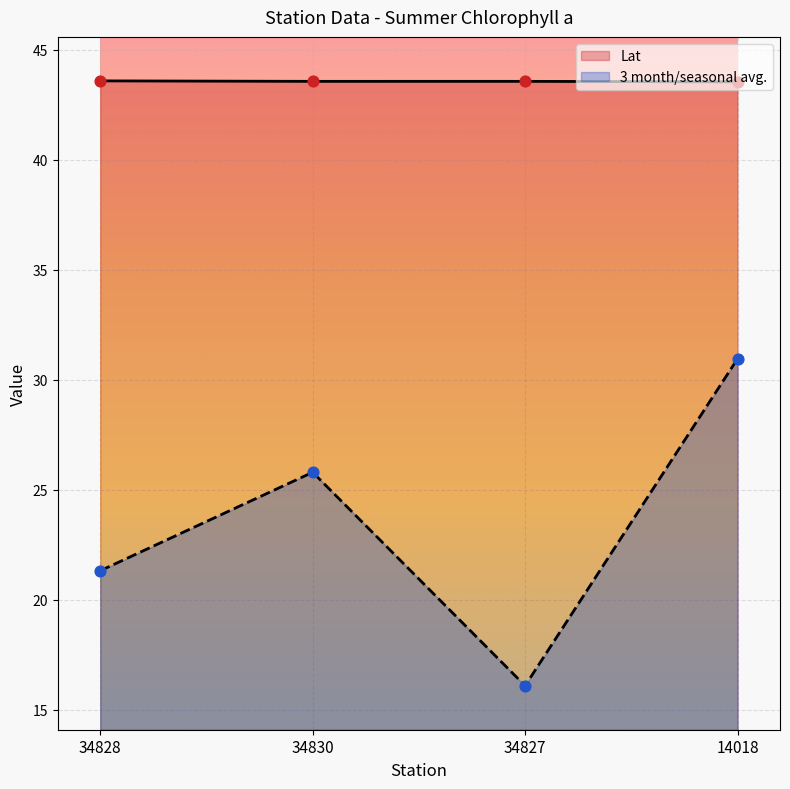

Which series has the widest spread of Y values?

3 month/seasonal avg.